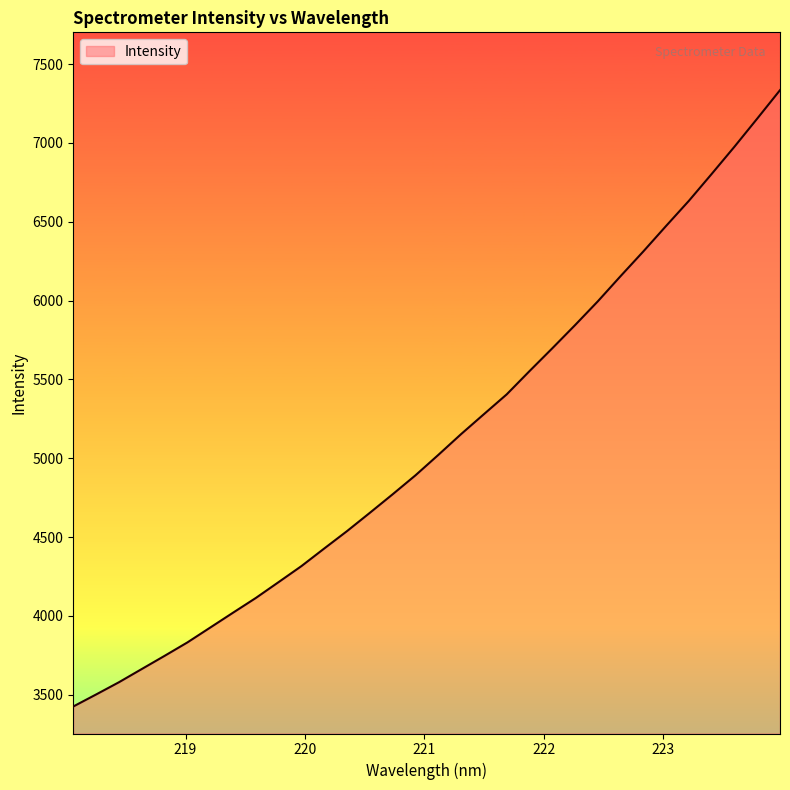

What is the greatest value displayed?

7335.0